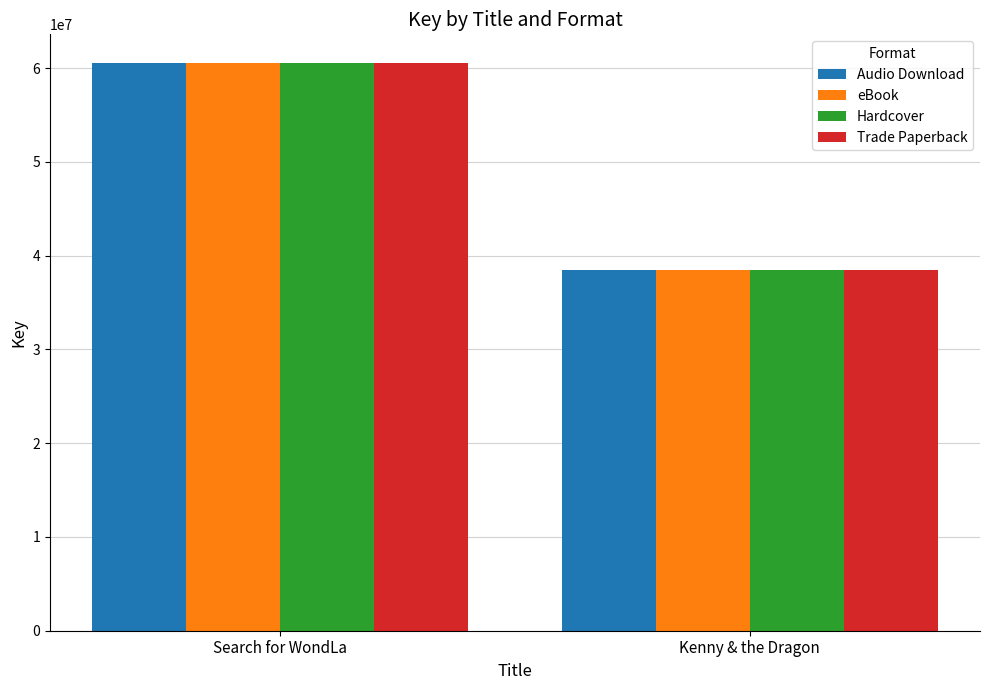

The value of Trade Paperback at Kenny & the Dragon is 38497772. True or false?

True